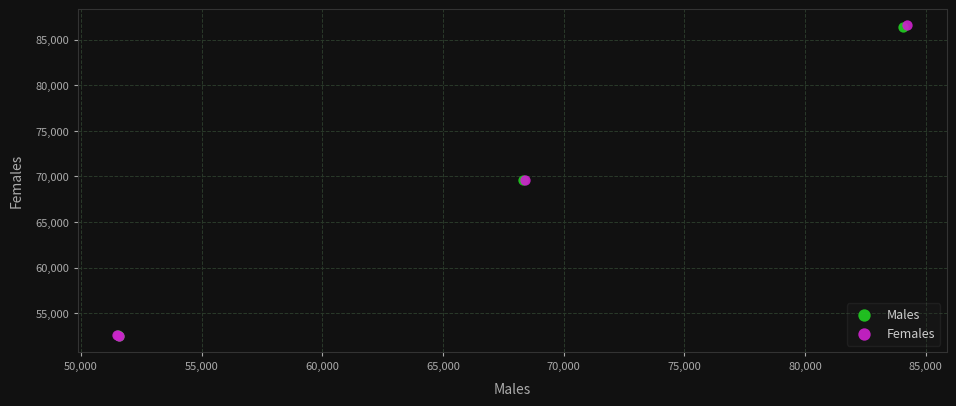

Which series has the largest Y range (max minus min)?

Females